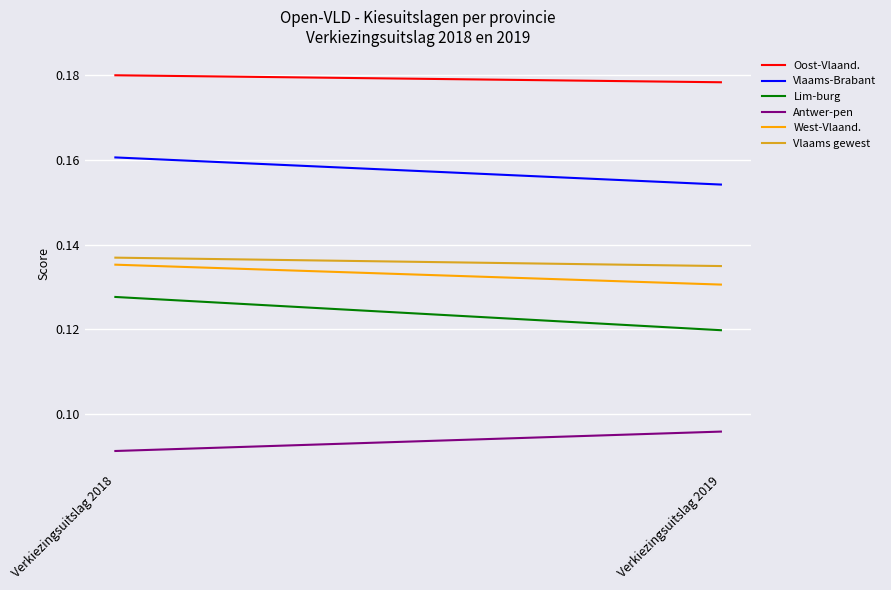

What is the value of the Oost-Vlaand. point at the 2nd from the left?

0.2